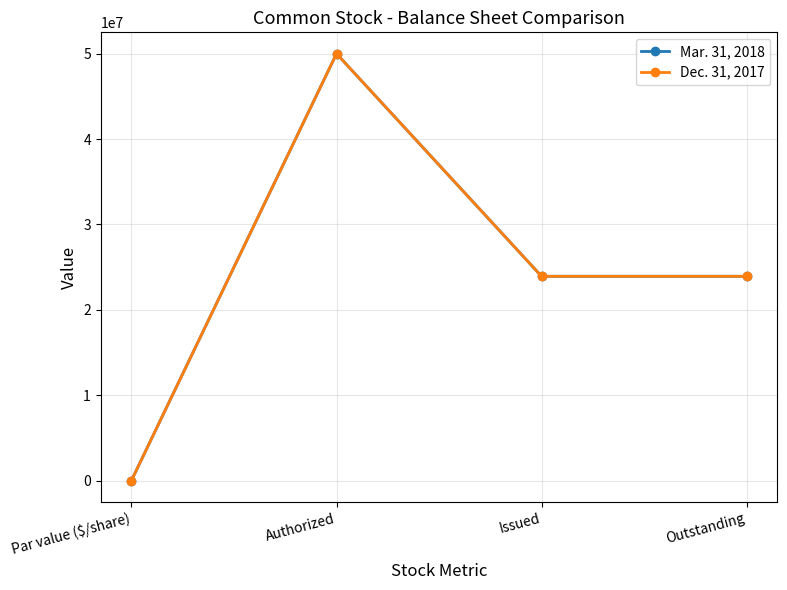

At which category does the chart reach its peak across all series?

Authorized